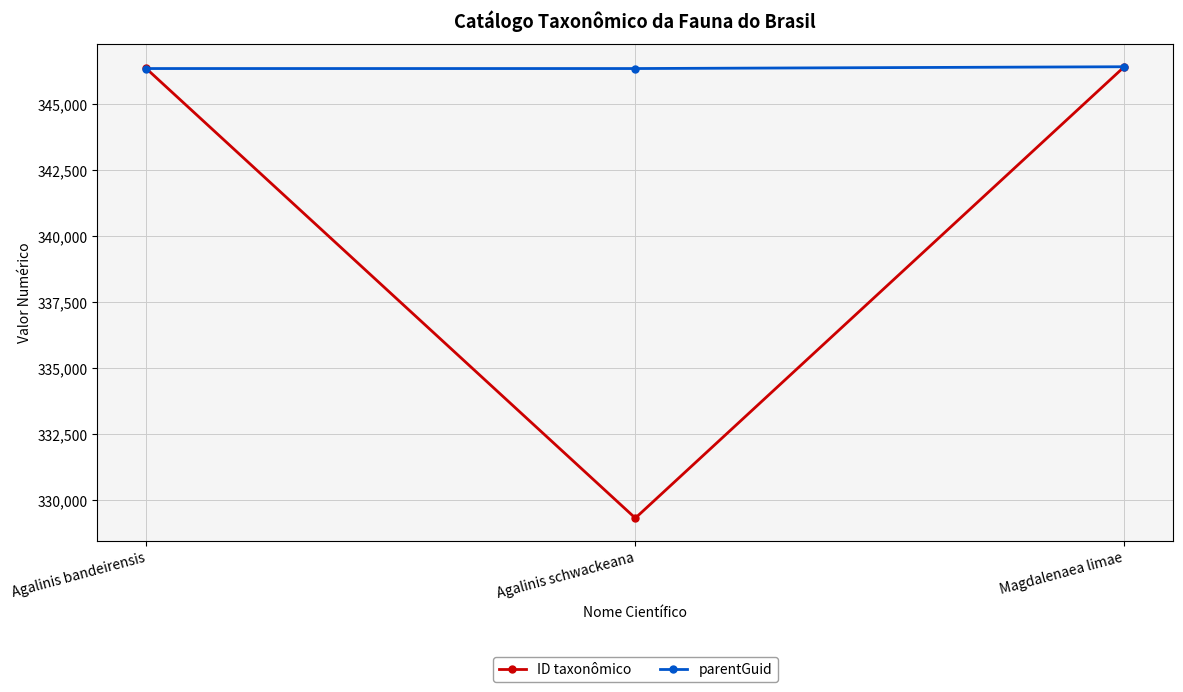

Rank the series by their average value, from lowest to highest.

ID taxonômico, parentGuid